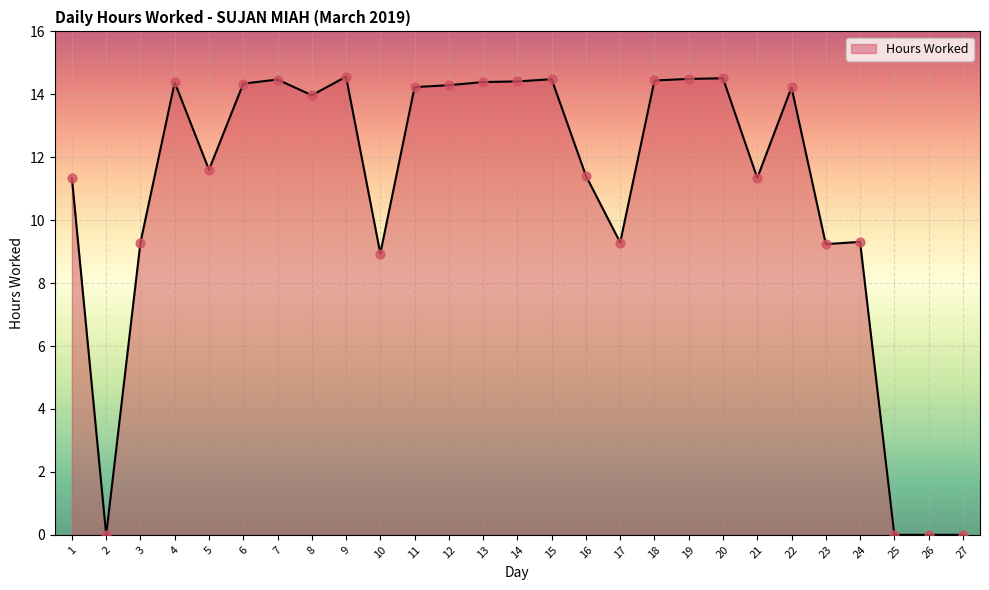

What is the ratio of the value at 23 to the value at 14?

0.6